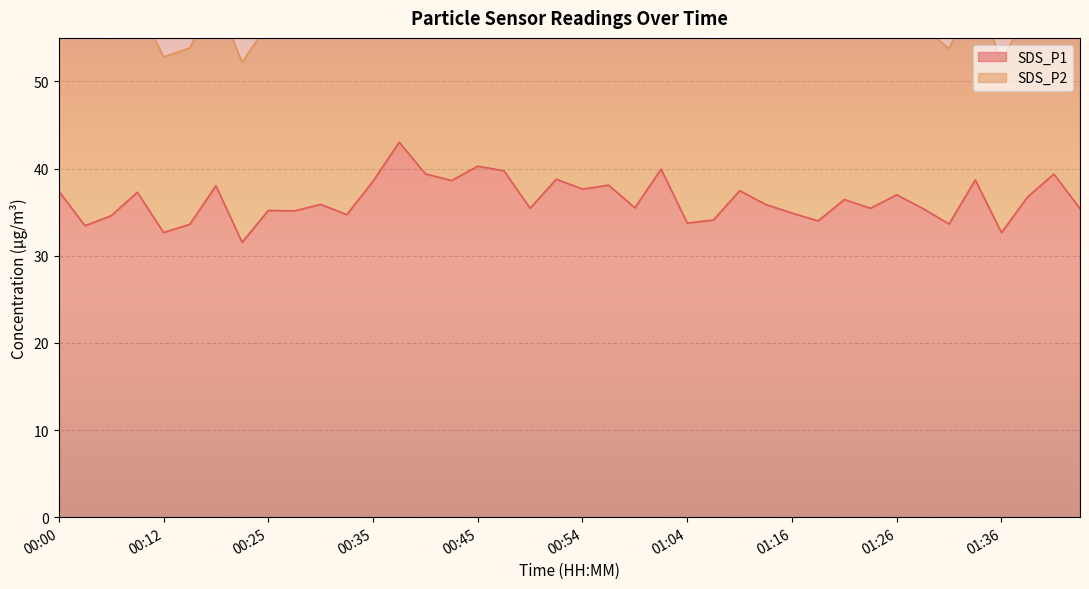

How many data points are less than 35?

12